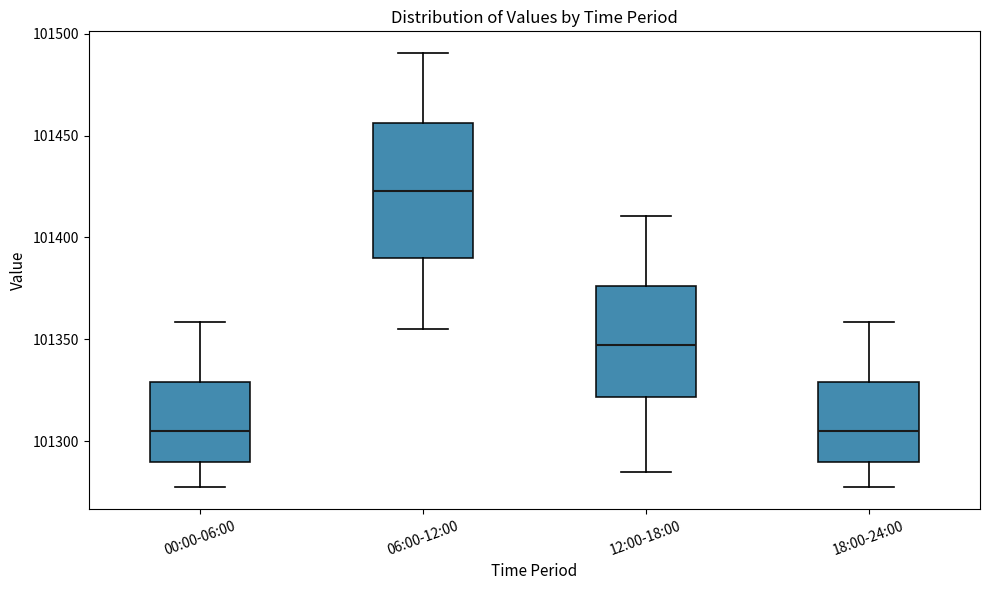

Reading left to right, read every box against the y-axis: the position of its median line, the range the box covers, and the ends of its whiskers. The values are not printed on the chart, so give them approximately, as read against the axis.

00:00-06:00: median 101305, box 101290 to 101330, whiskers 101275 to 101360
06:00-12:00: median 101425, box 101390 to 101455, whiskers 101355 to 101490
12:00-18:00: median 101345, box 101320 to 101375, whiskers 101285 to 101410
18:00-24:00: median 101305, box 101290 to 101330, whiskers 101275 to 101360